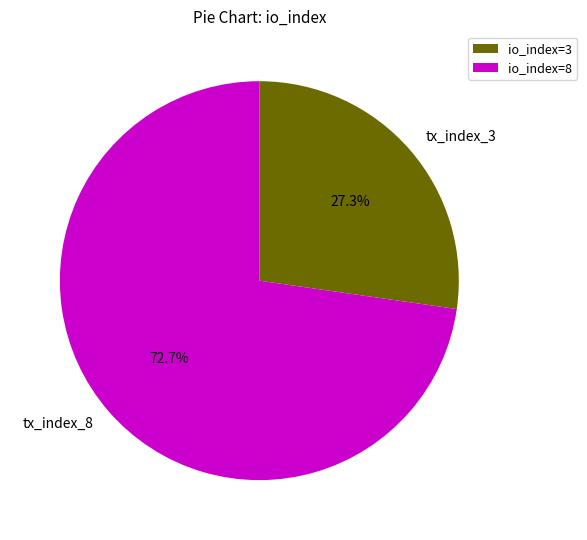

Which slice represents more than half of the pie?

tx_index_8